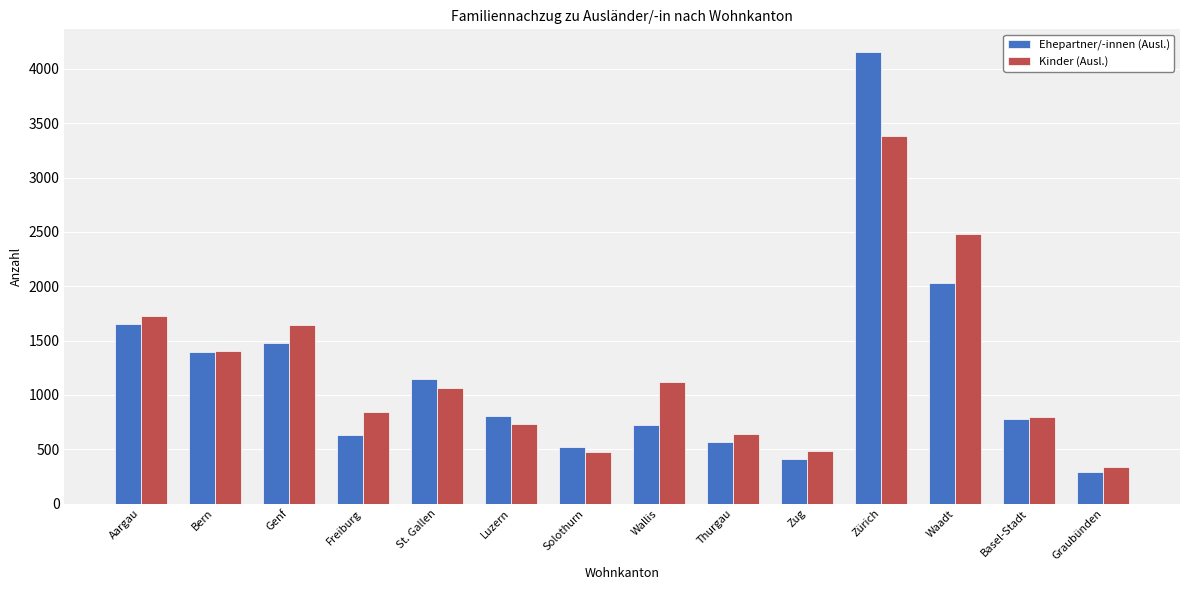

How many bars are there in total?

28